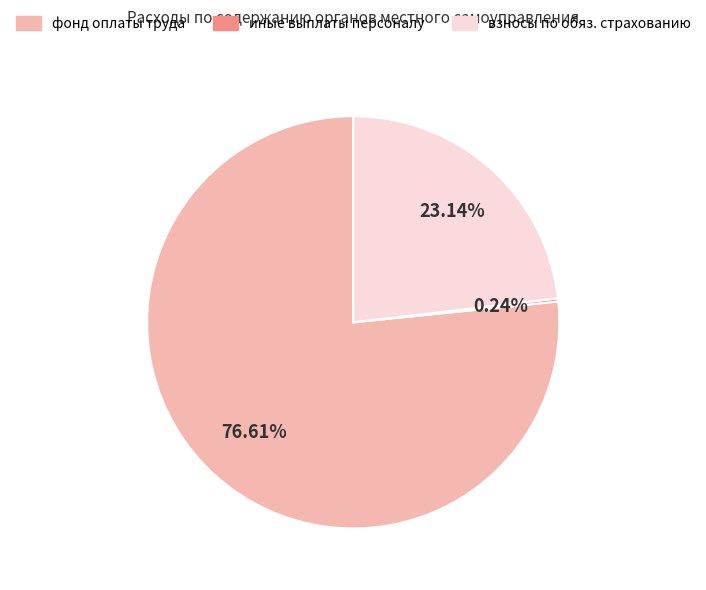

Which category has the biggest portion of the pie?

фонд оплаты труда